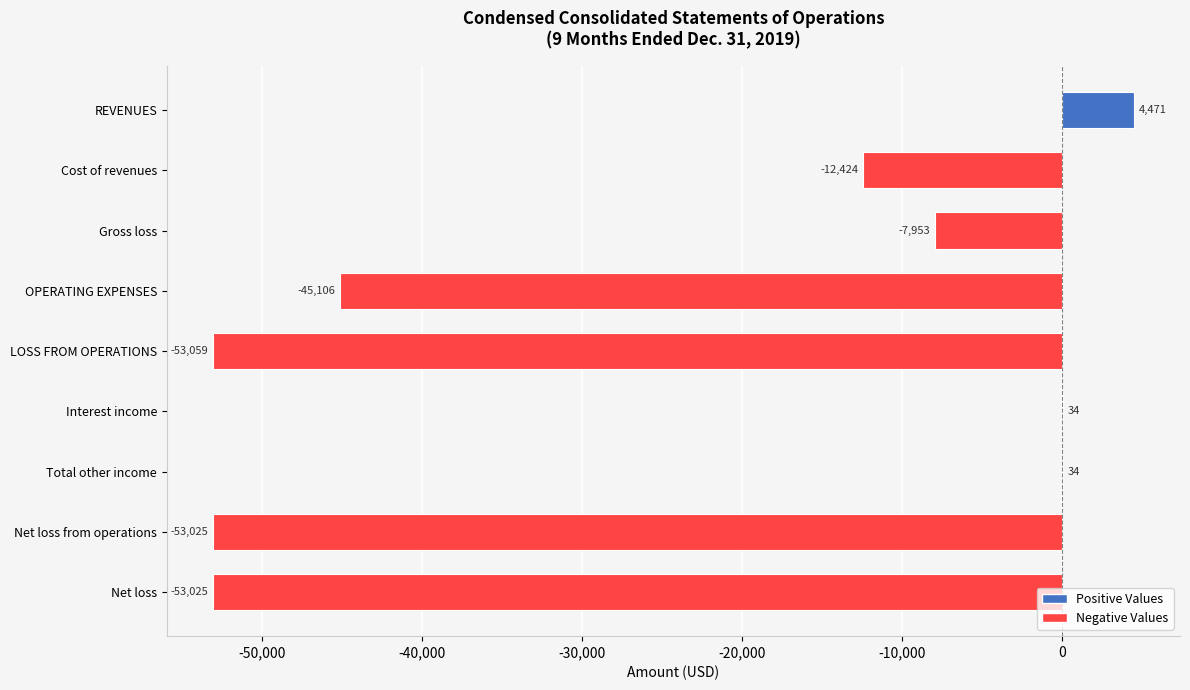

Reading bottom to top, extract all data points from this chart.

Net loss=-53025	Net loss from operations=-53025	Total other income=34	Interest income=34	LOSS FROM OPERATIONS=-53059	OPERATING EXPENSES=-45106	Gross loss=-7953	Cost of revenues=-12424	REVENUES=4471